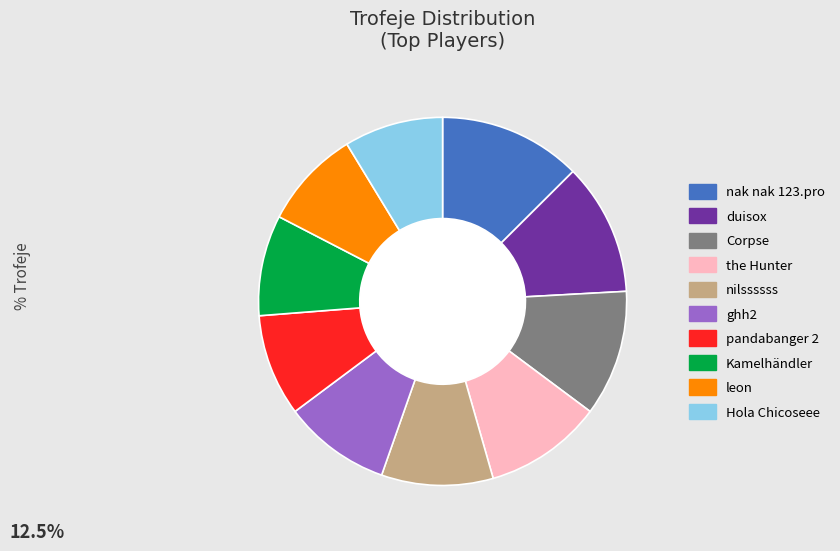

How many segments does this pie chart have?

10